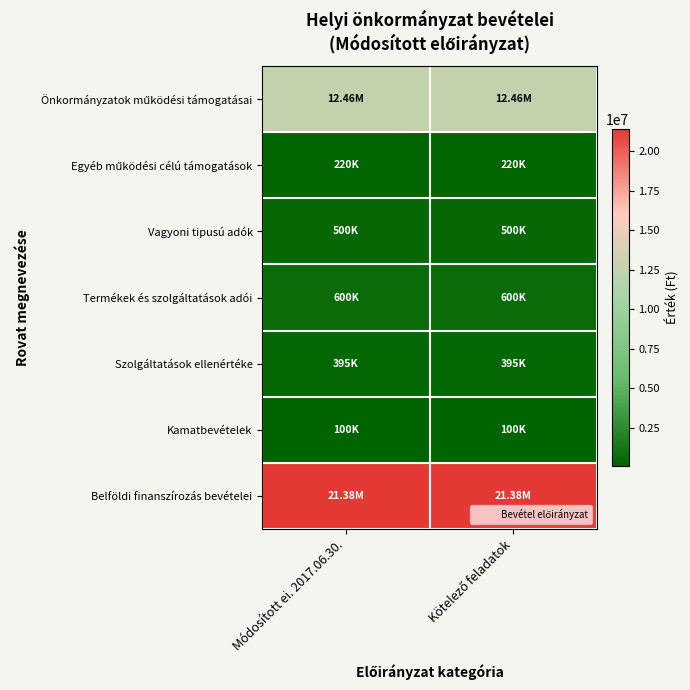

List the series in order of their peak value, highest first.

Belföldi finanszírozás bevételei, Önkormányzatok működési támogatásai, Termékek és szolgáltatások adói, Vagyoni tipusú adók, Szolgáltatások ellenértéke, Egyéb működési célú támogatások, Kamatbevételek